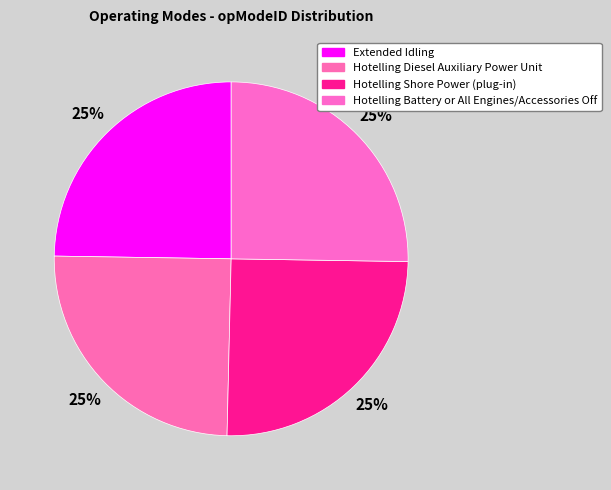

Is Hotelling Battery or All Engines/Accessories Off the majority of the pie?

No